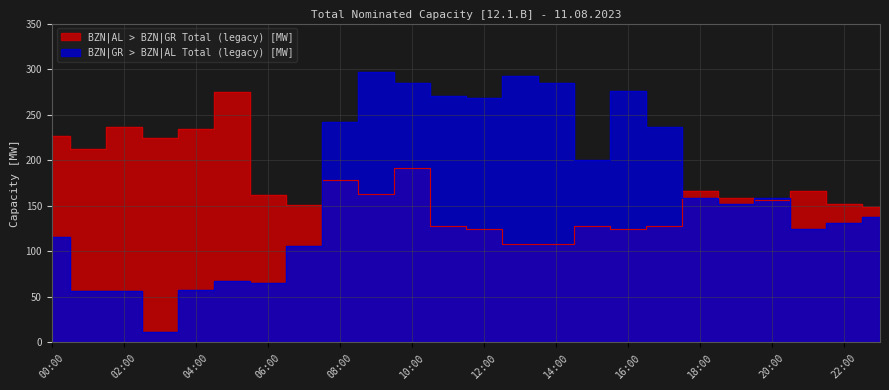

What is the smallest value displayed?

12